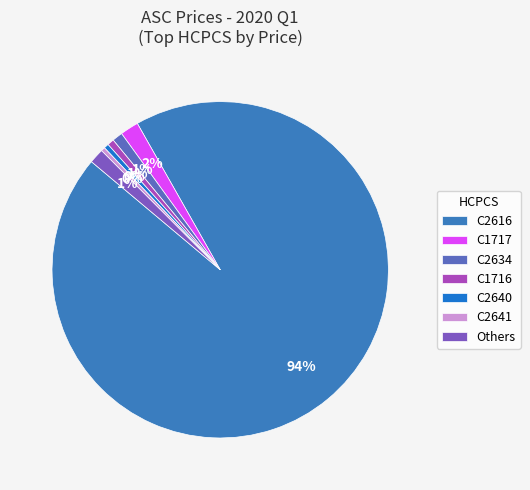

Count the number of slices in the pie.

7